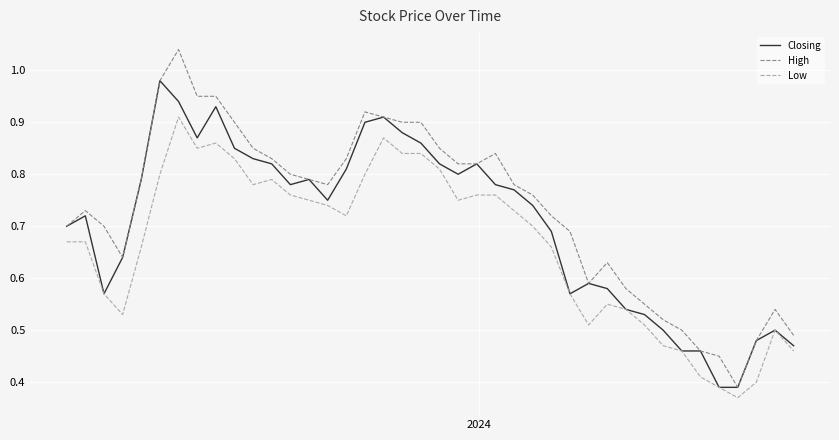

Which series has the widest spread of values?

High